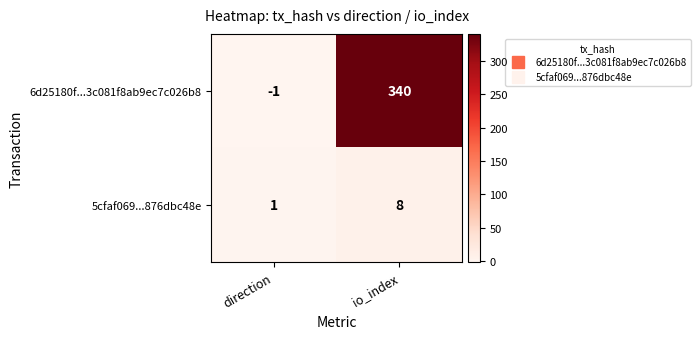

What is the minimum value shown in the chart?

-1